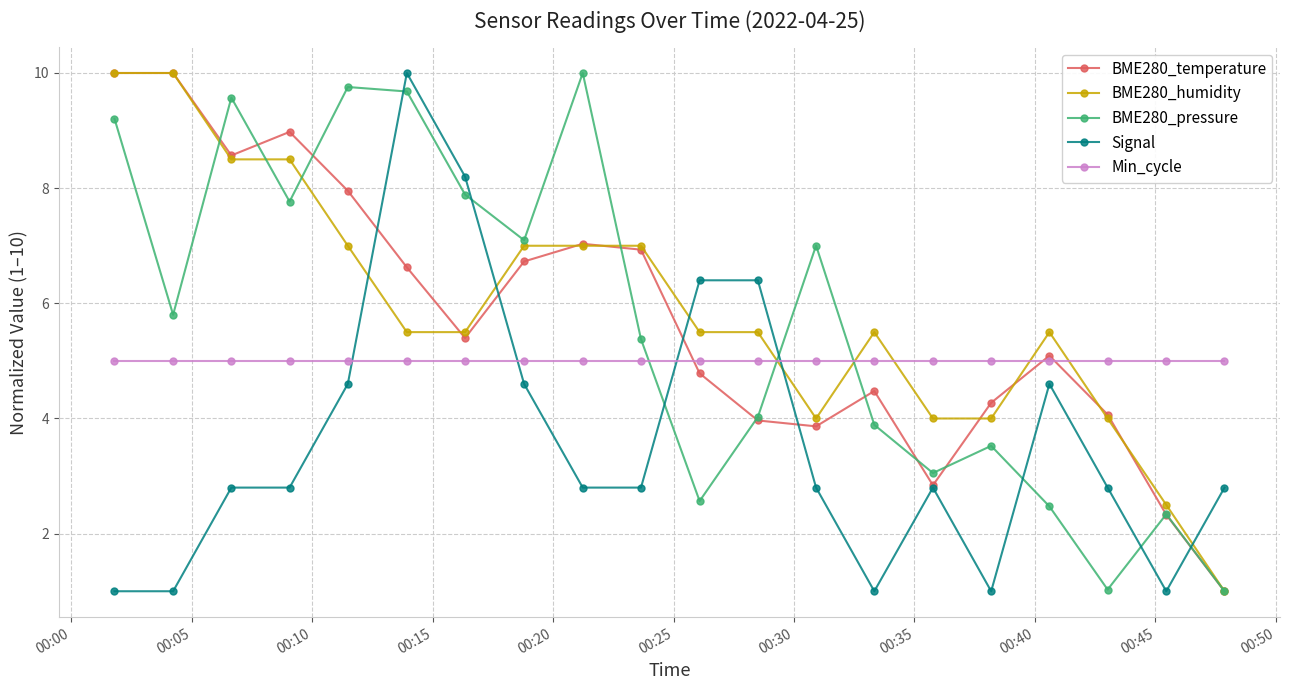

In BME280_pressure, how many points are lower than both neighbors (excluding endpoints)?

6